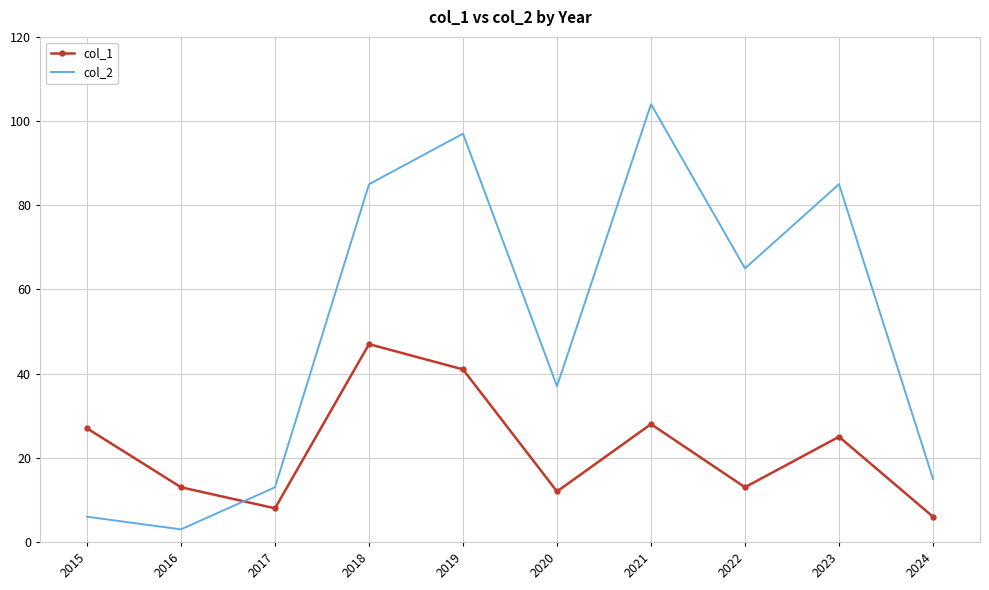

At which label does col_2 first exceed 65?

2018